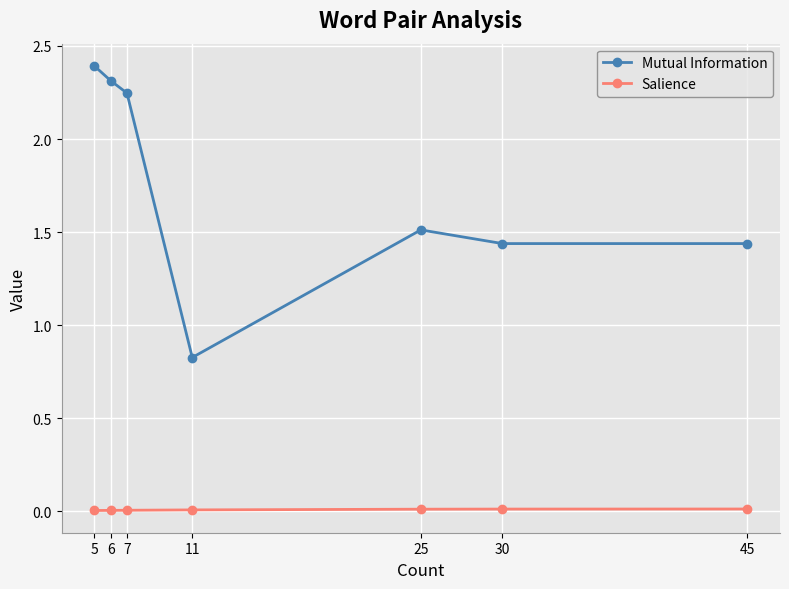

Which series changed the most between 11 and 30?

Mutual Information